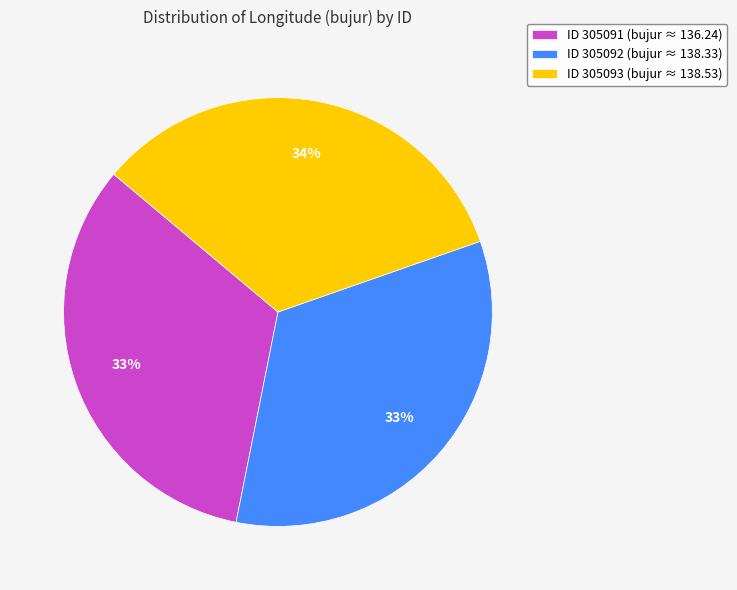

What is the ratio of the value at ID 305092 (bujur ≈ 138.33) to the value at ID 305093 (bujur ≈ 138.53)?

1.0